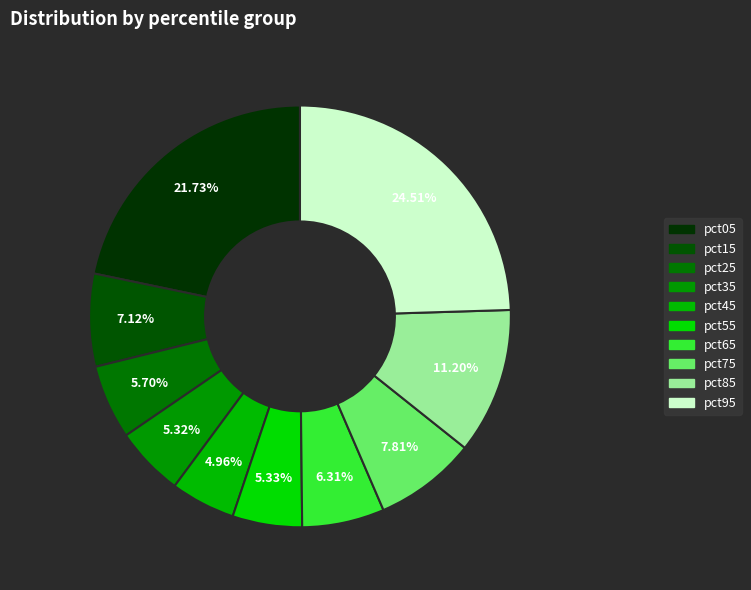

Which slice is the smallest?

pct45